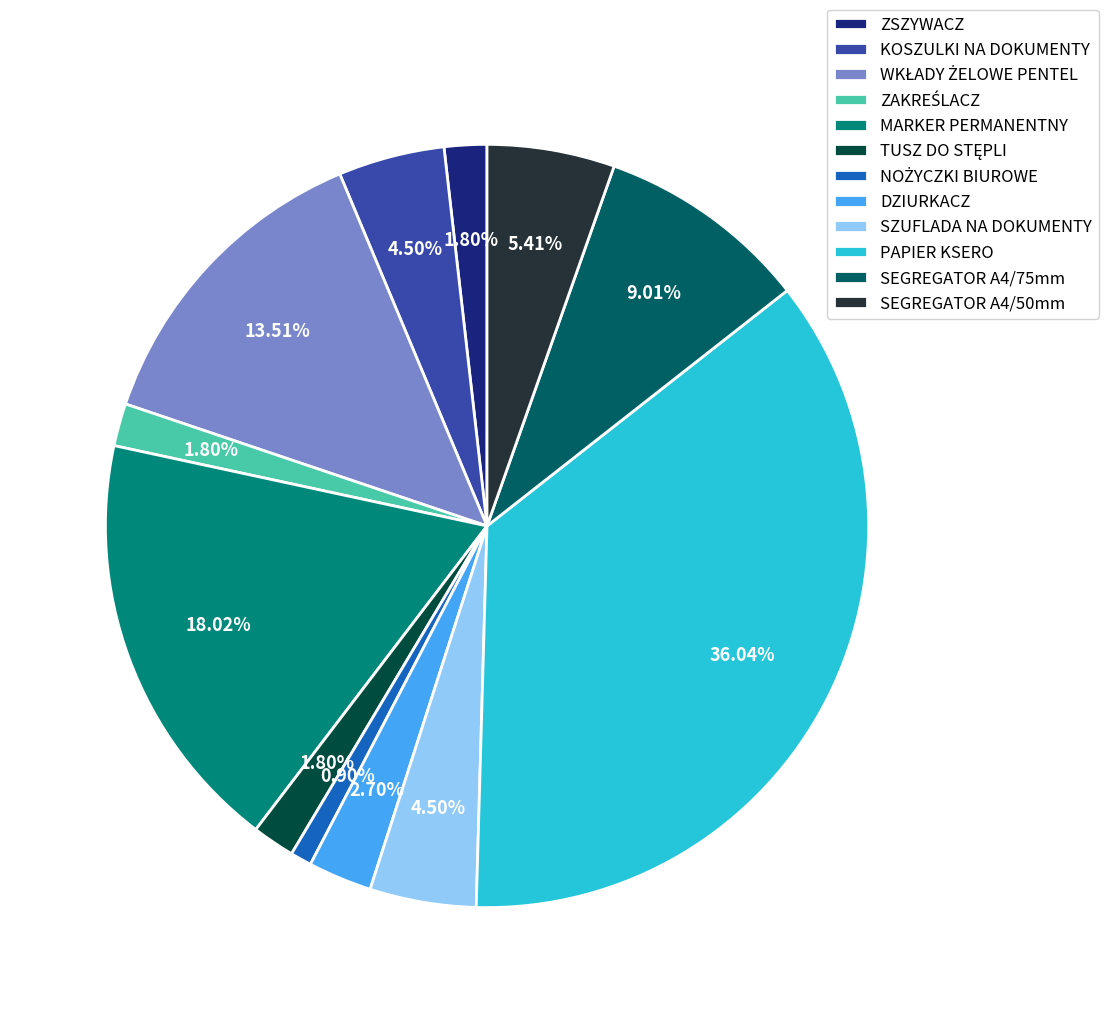

How many segments does this pie chart have?

12